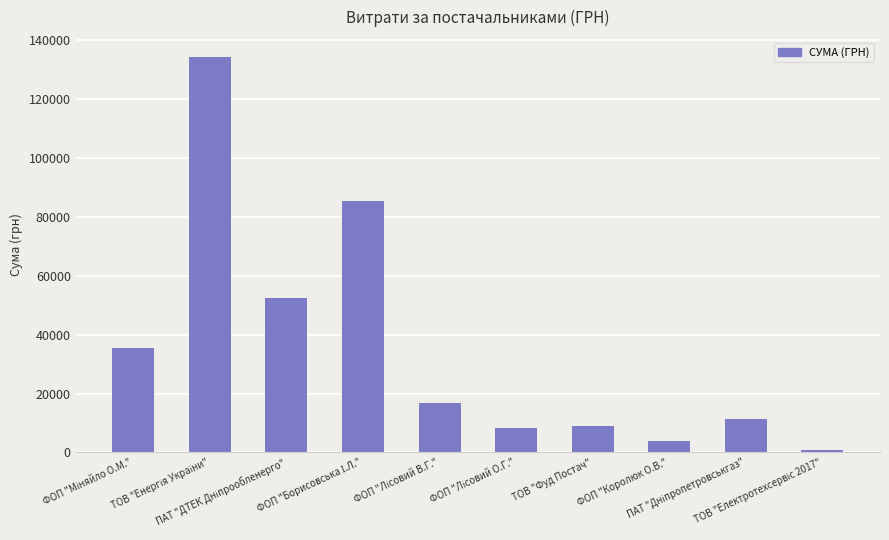

What is the difference between the second highest and second lowest values?

81531.0